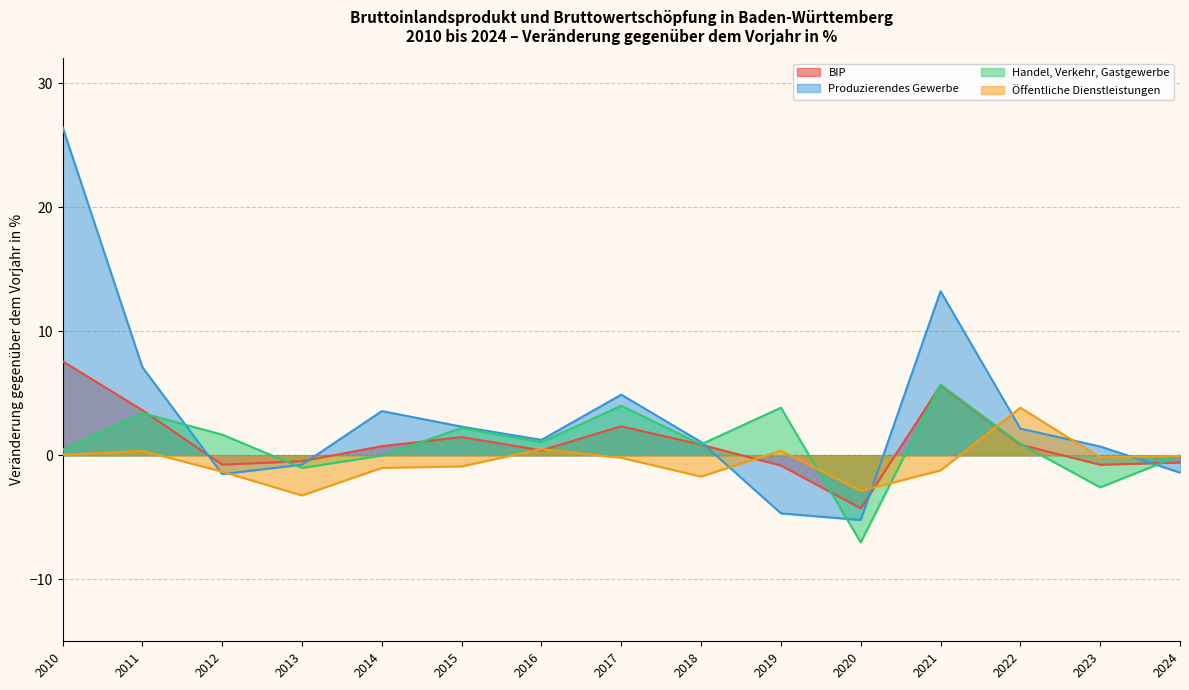

What is the sum of all Produzierendes Gewerbe values?

49.1